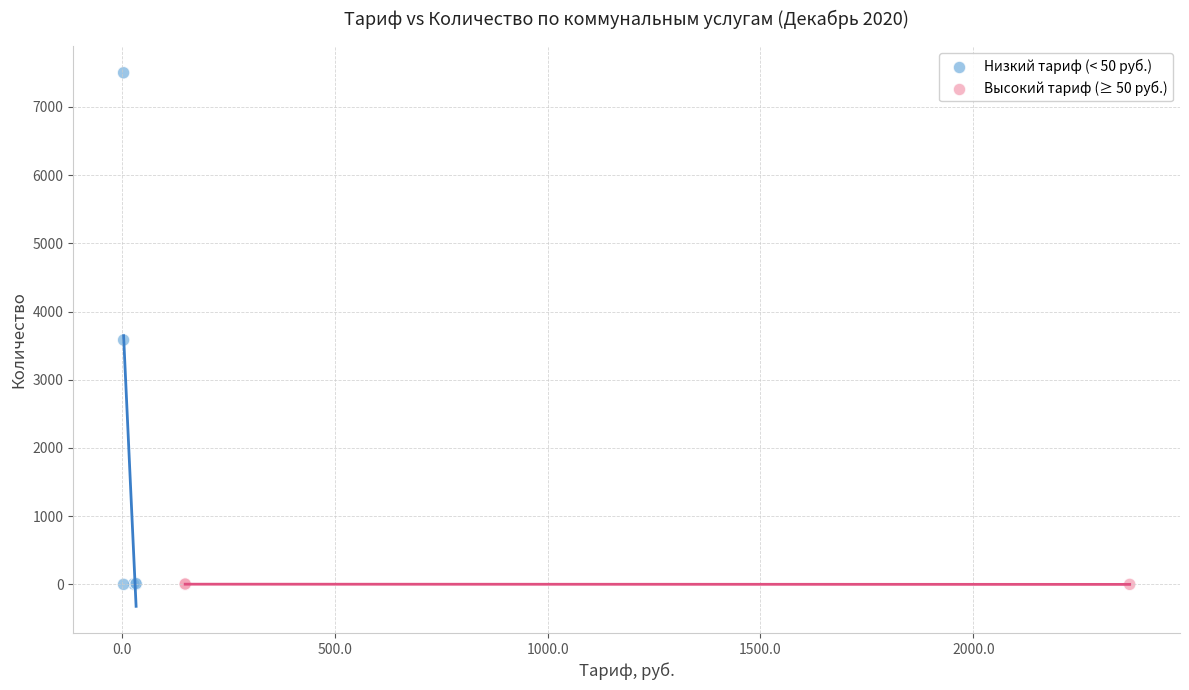

Which series contains the highest Y value?

Низкий тариф (< 50 руб.)